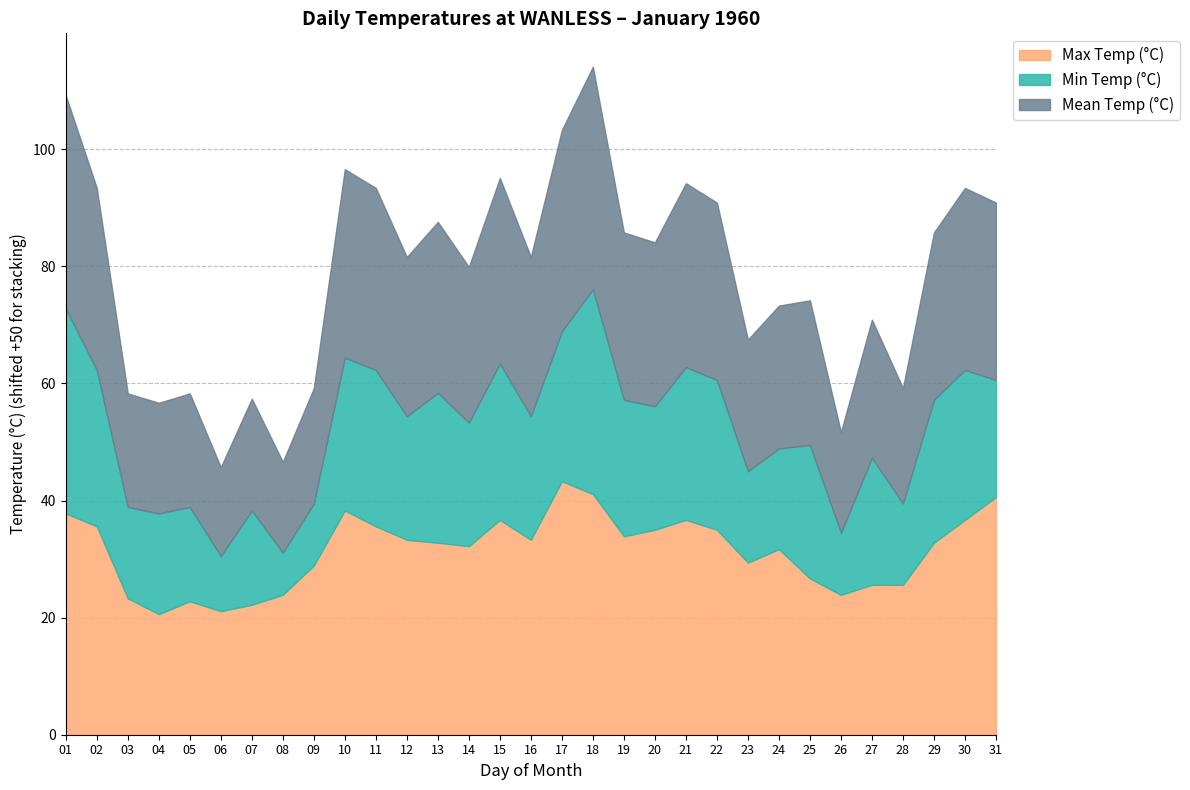

Rank the series by their maximum value, from lowest to highest.

Min Temp (°C), Mean Temp (°C), Max Temp (°C)